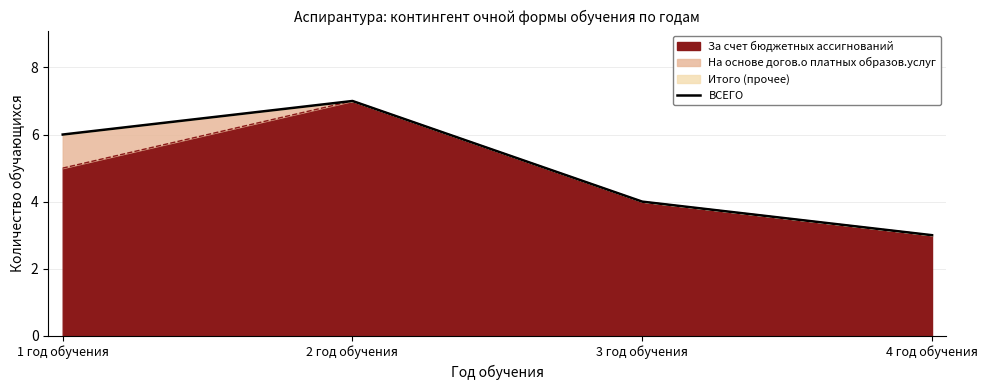

Is it true that the value at 2 год обучения is 7?

True